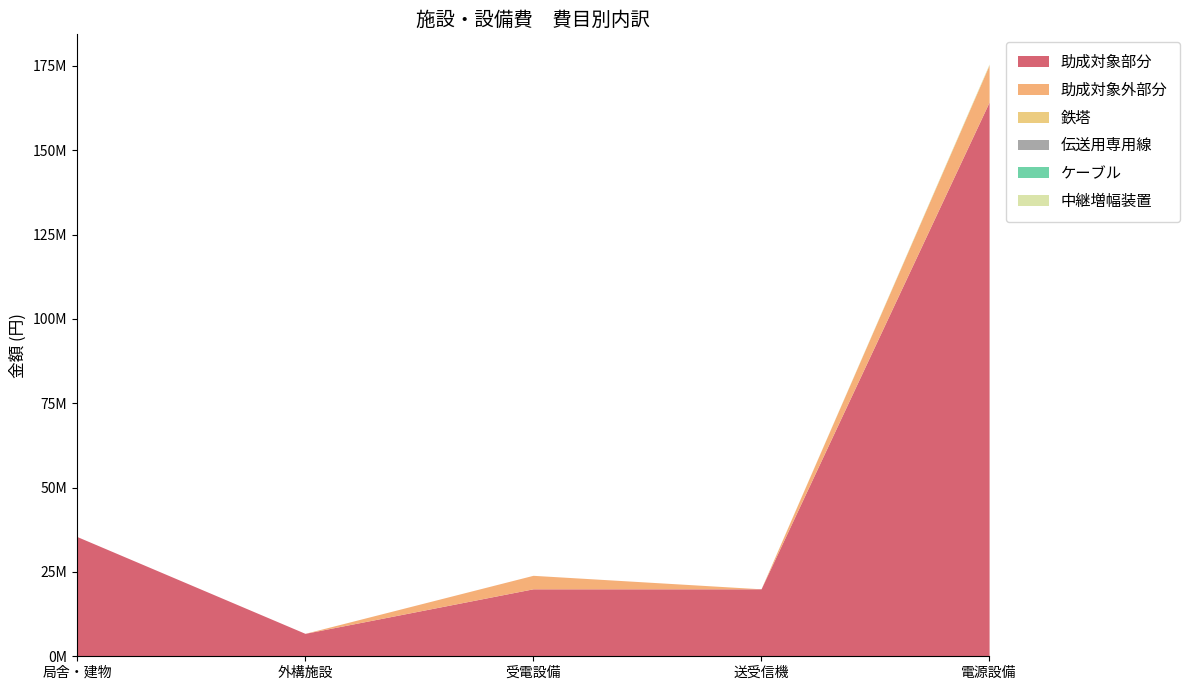

What is the sum of all 助成対象外部分 values?

15000000